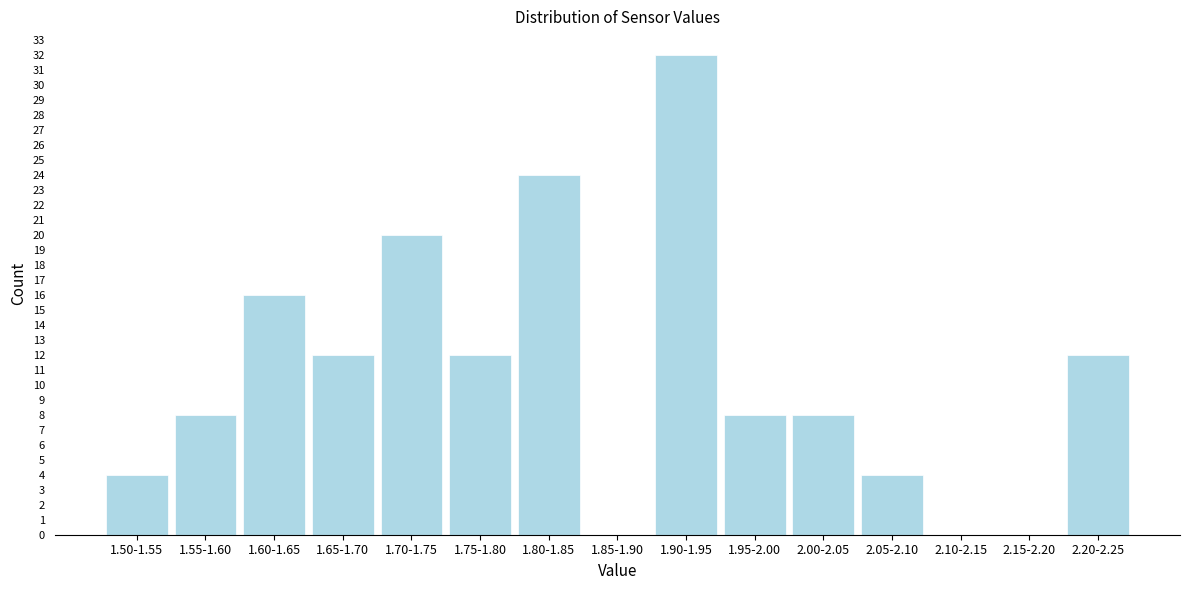

Reading left to right, what are all the values shown in this chart?

1.50-1.55=4	1.55-1.60=8	1.60-1.65=16	1.65-1.70=12	1.70-1.75=20	1.75-1.80=12	1.80-1.85=24	1.85-1.90=0	1.90-1.95=32	1.95-2.00=8	2.00-2.05=8	2.05-2.10=4	2.10-2.15=0	2.15-2.20=0	2.20-2.25=12